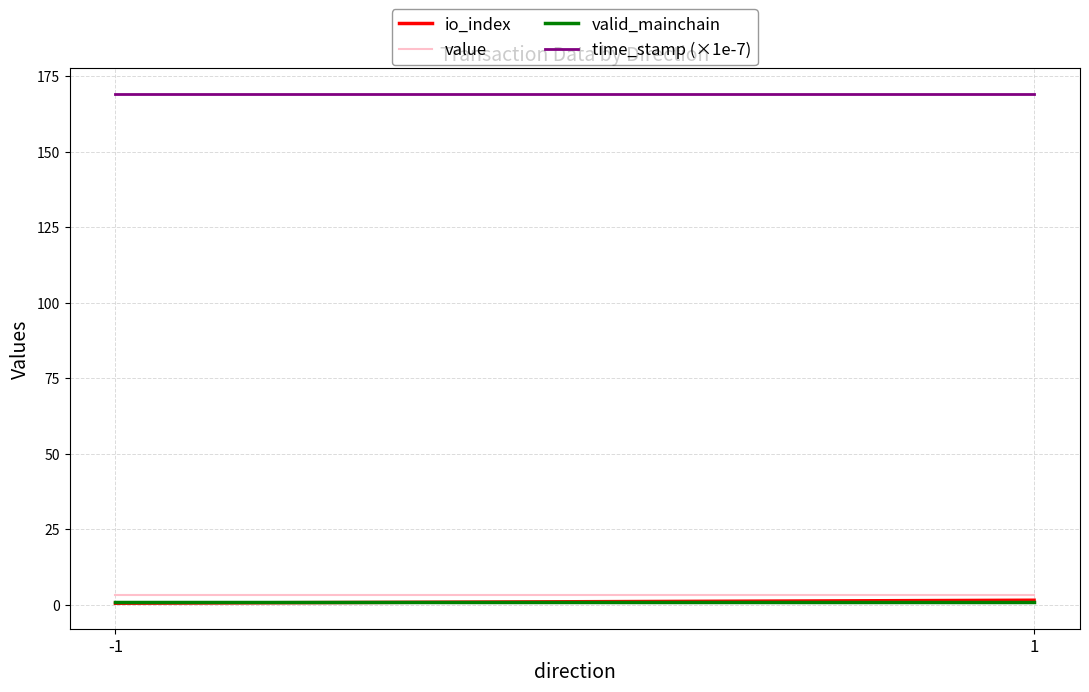

At which label does valid_mainchain reach its minimum?

-1